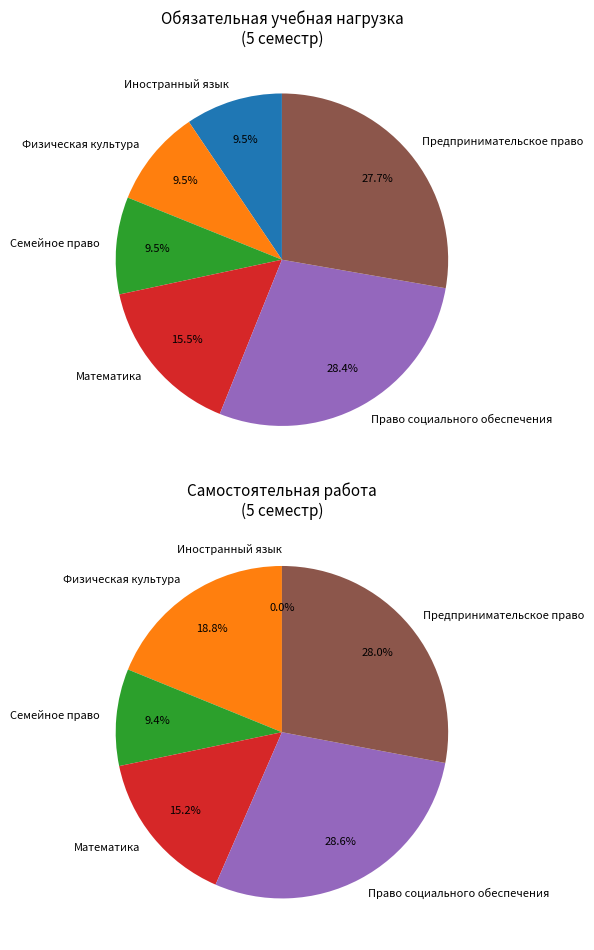

Rank the categories by value from highest to lowest.

Право социального обеспечения, Предпринимательское право, Математика, Иностранный язык, Физическая культура, Семейное право